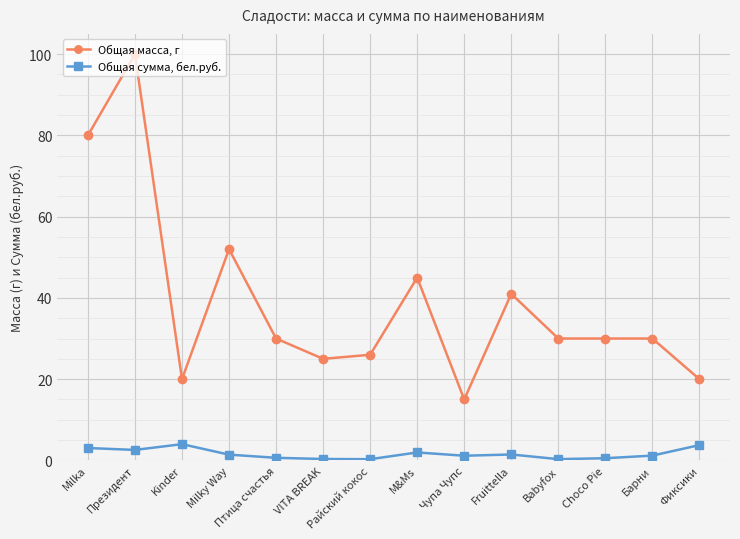

Does the chart display data point markers on the line(s)?

Yes